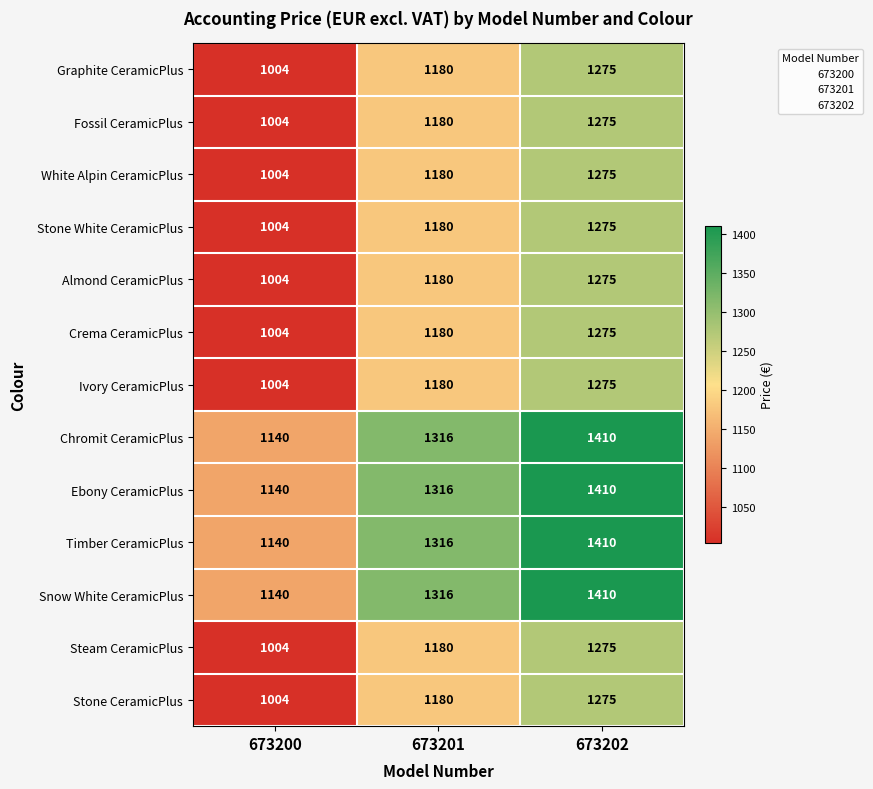

What is the minimum value shown in the chart?

1004